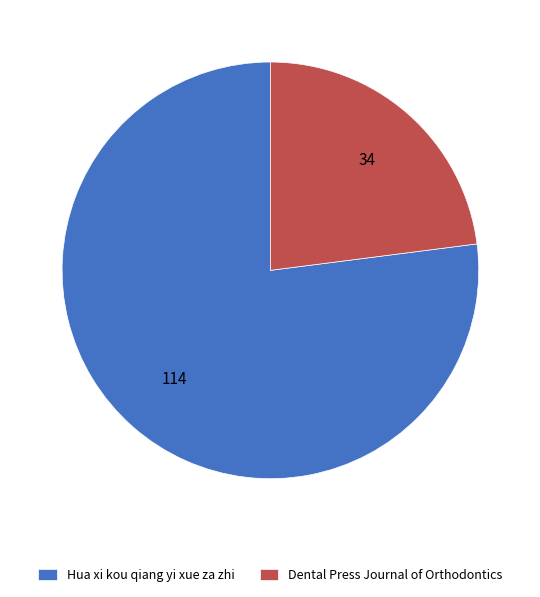

Which has a higher value, Dental Press Journal of Orthodontics or Hua xi kou qiang yi xue za zhi?

Hua xi kou qiang yi xue za zhi